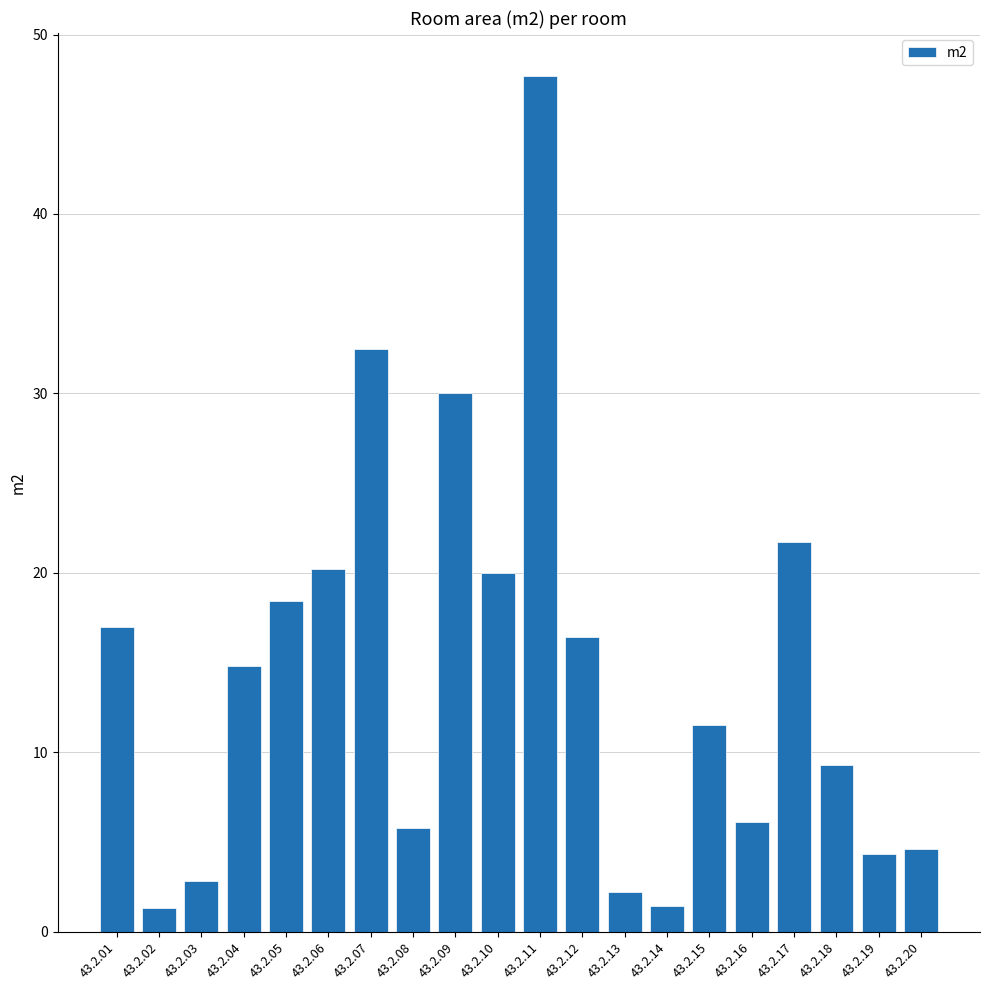

How many series are shown in this chart?

1